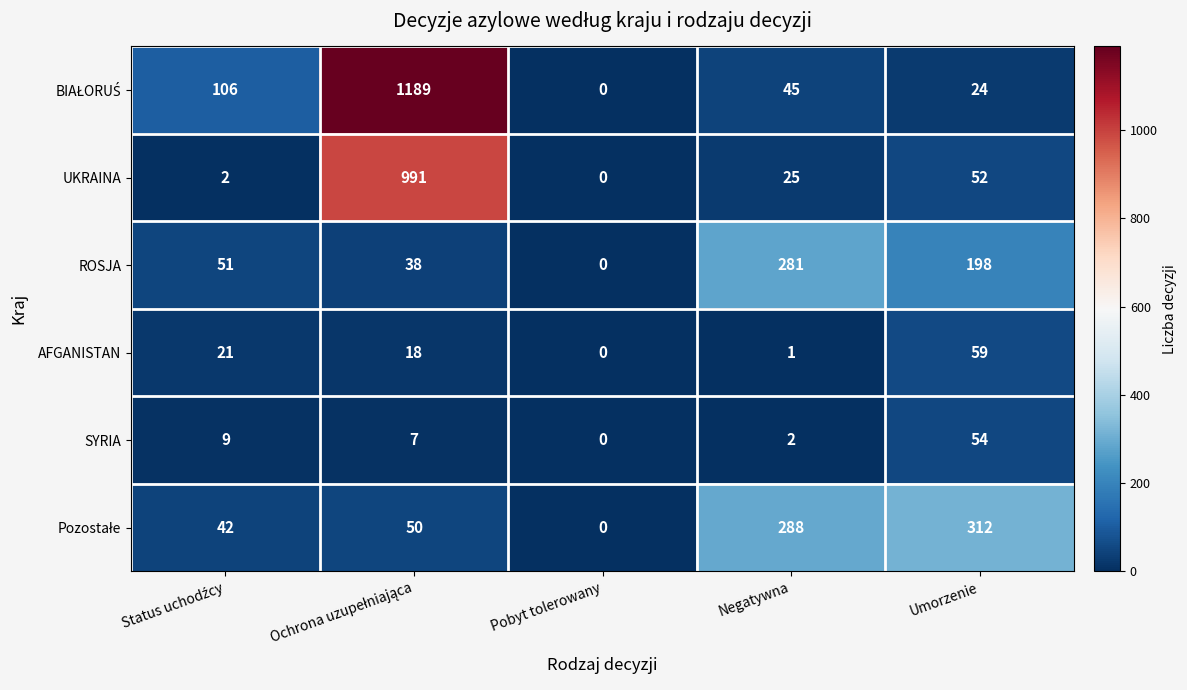

What is the sum of all UKRAINA values?

1070